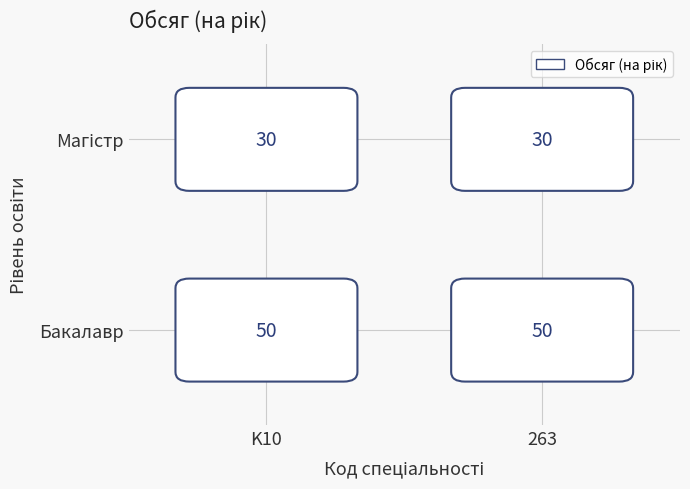

The value of Бакалавр at 263 is 50. True or false?

True